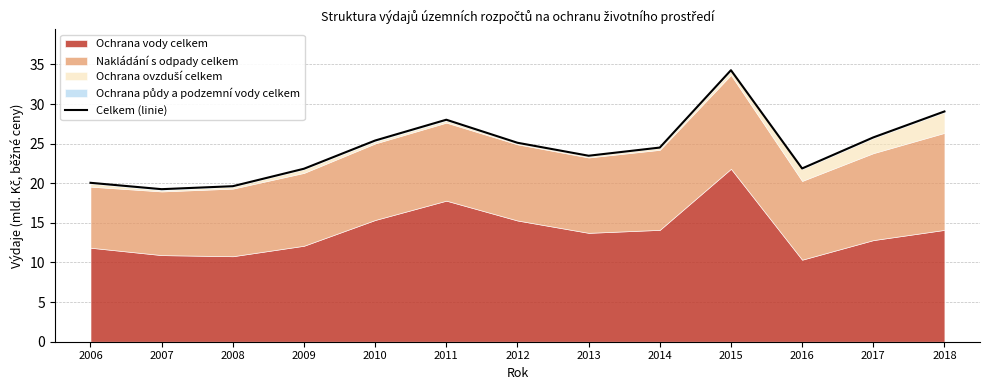

At which label is the value closest to 26?

2017